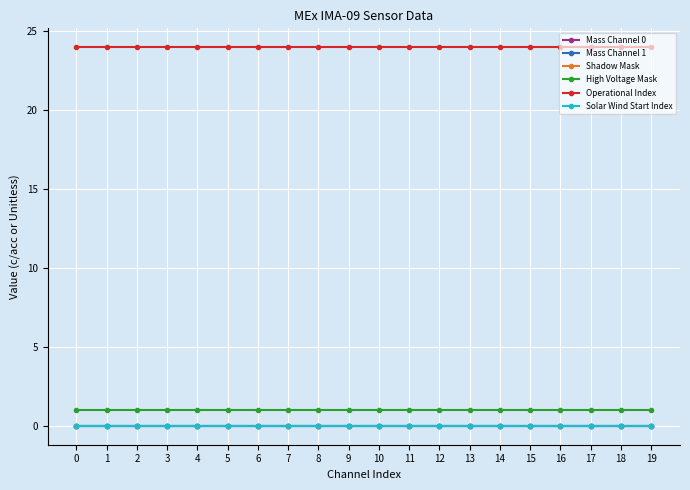

Which series changed the most between 1 and 7?

Mass Channel 0